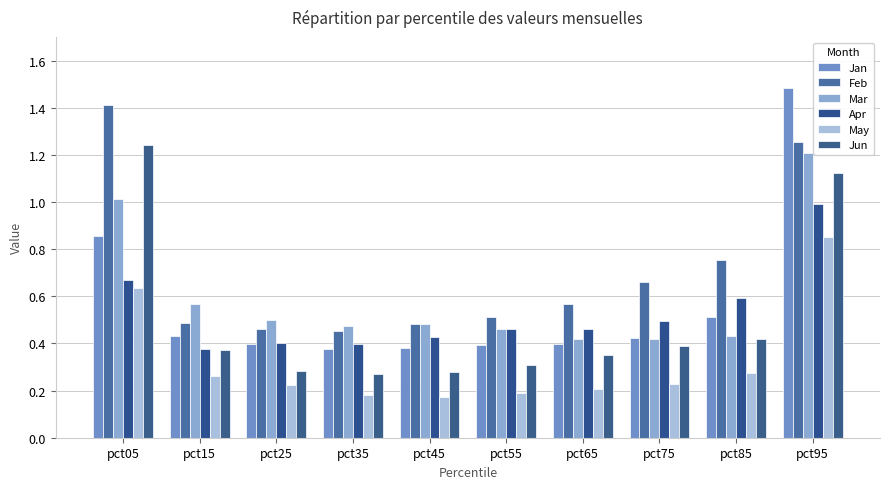

List the series in order of their peak value, highest first.

Jan, Feb, Jun, Mar, Apr, May